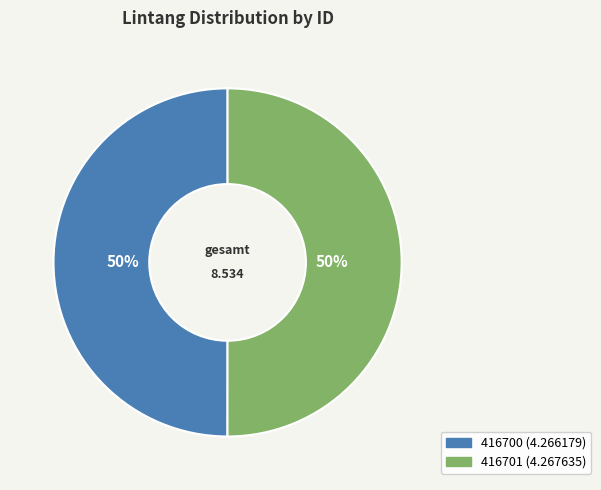

To the nearest percent, what portion does 416700 represent?

50%